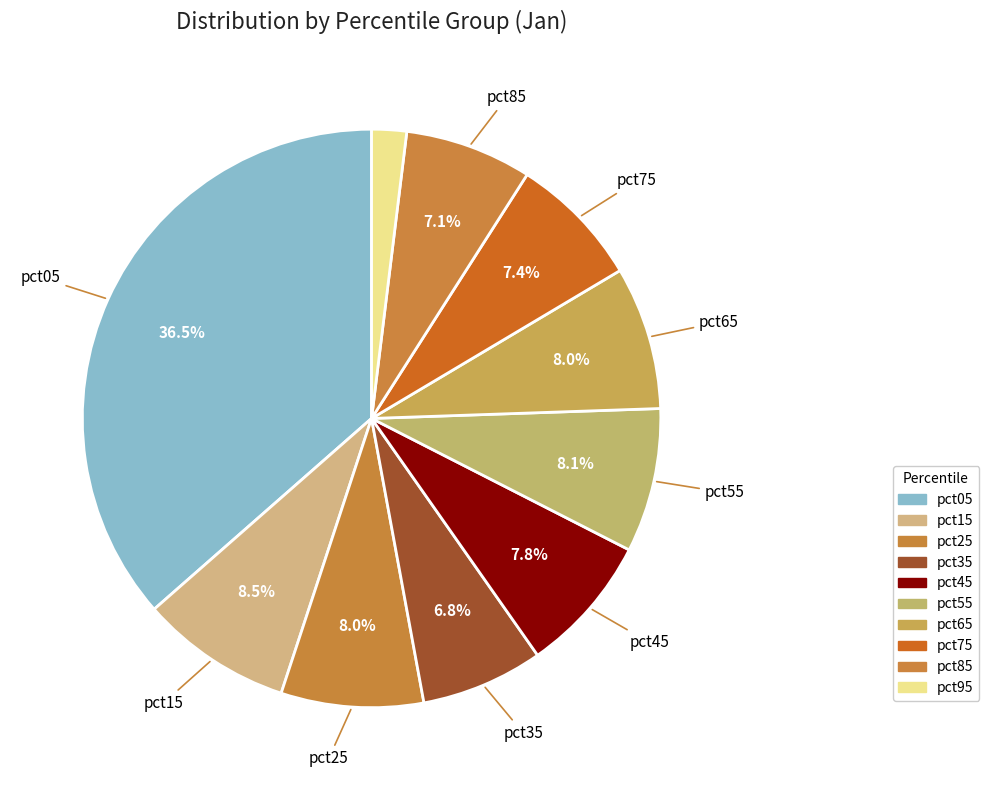

To the nearest percent, what is the difference between the largest and smallest slice percentages?

35%